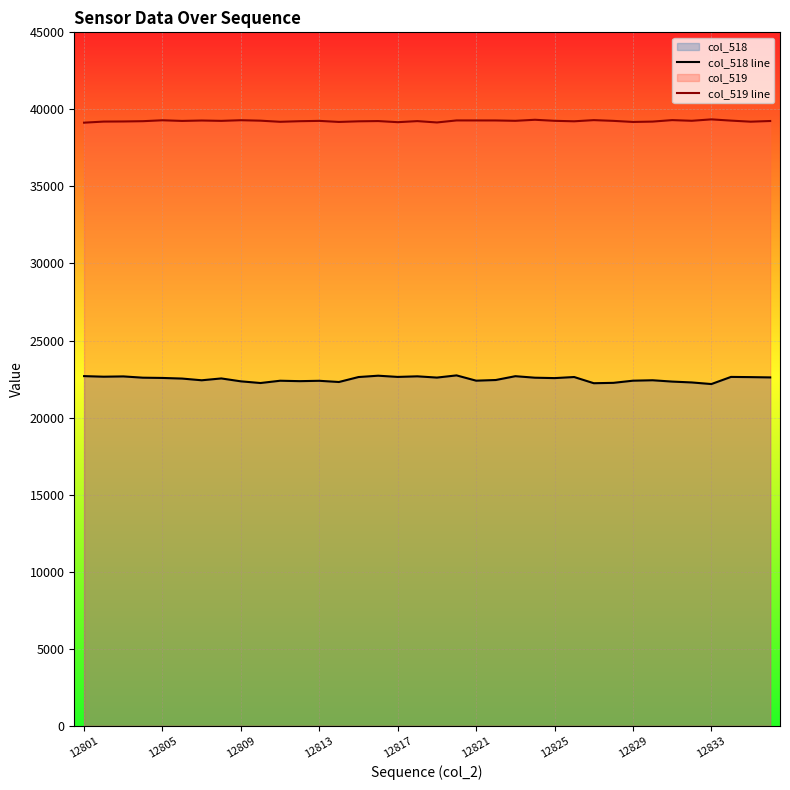

Is it true that col_519 line equals 39170 at 12817?

True